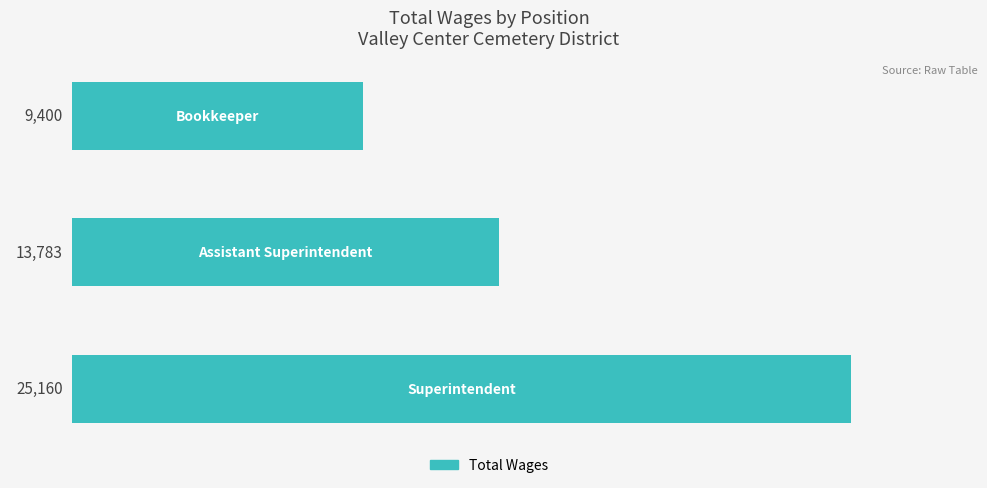

What is the difference between the maximum and second lowest values?

11377